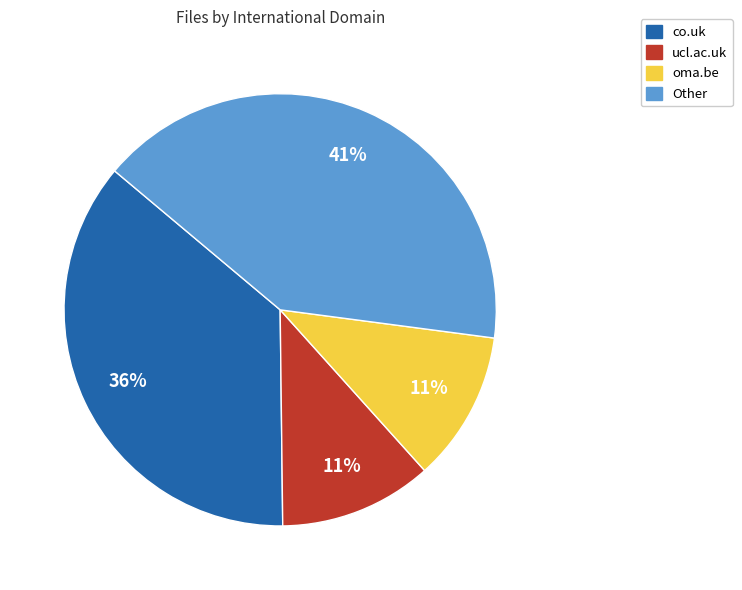

To the nearest percent, what is the average slice percentage?

25%